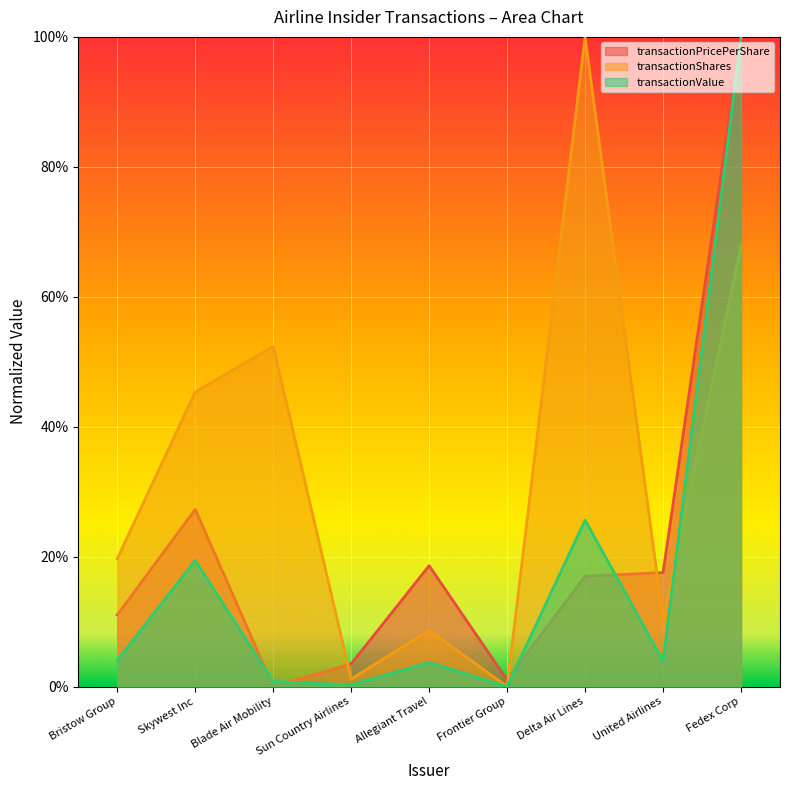

Does the chart display data point markers on the line(s)?

No